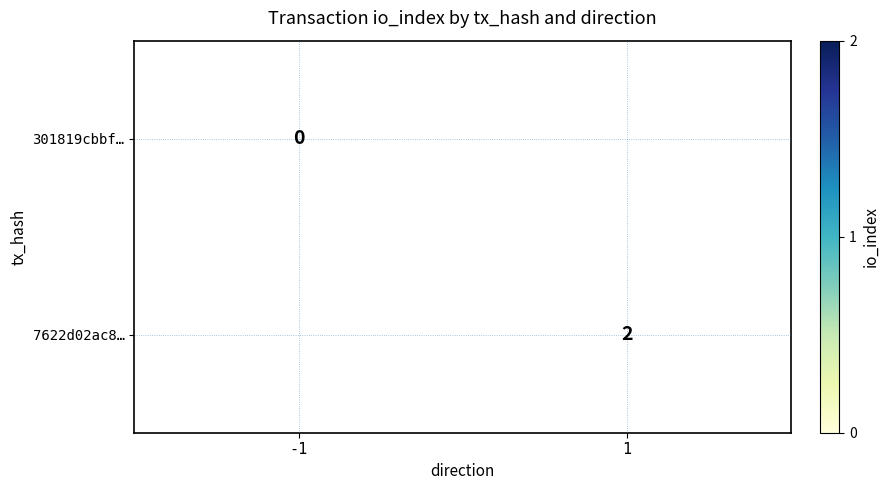

The value of 7622d02ac8… at 1 is 1. True or false?

False